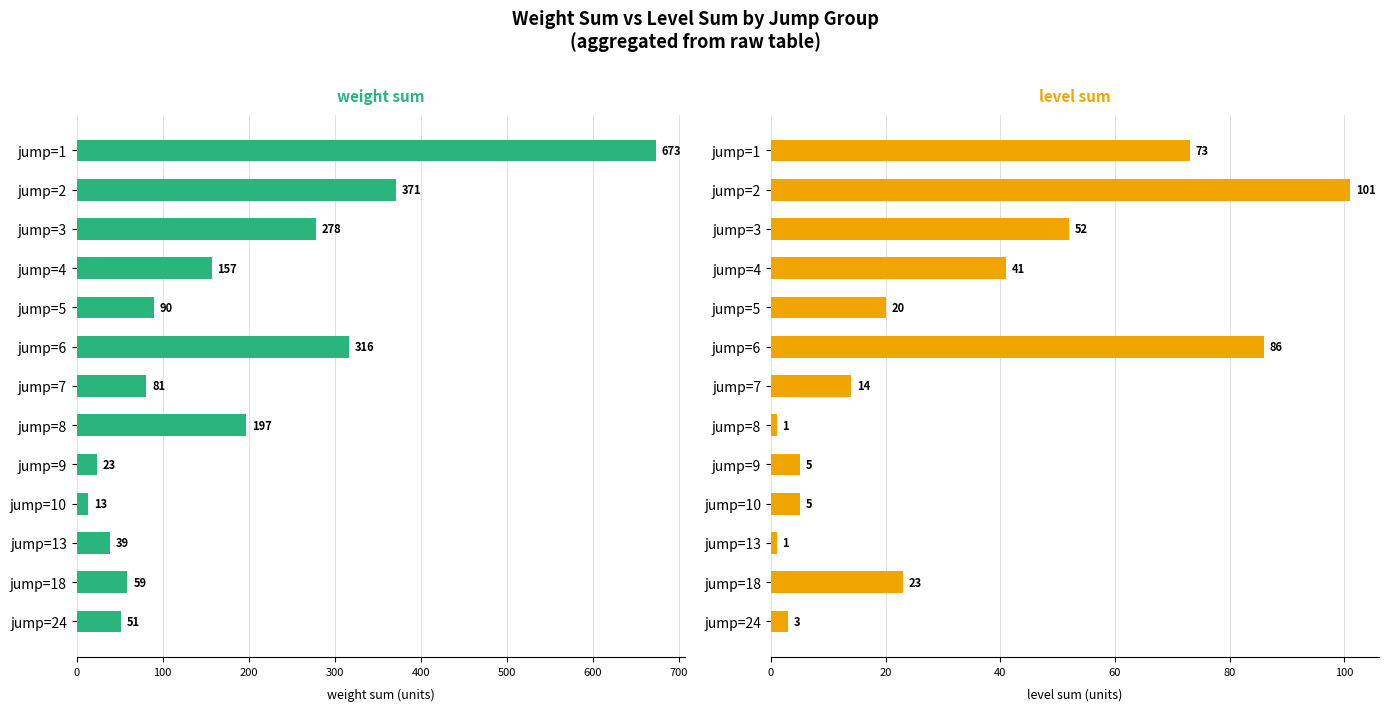

Are the bars horizontal?

Yes